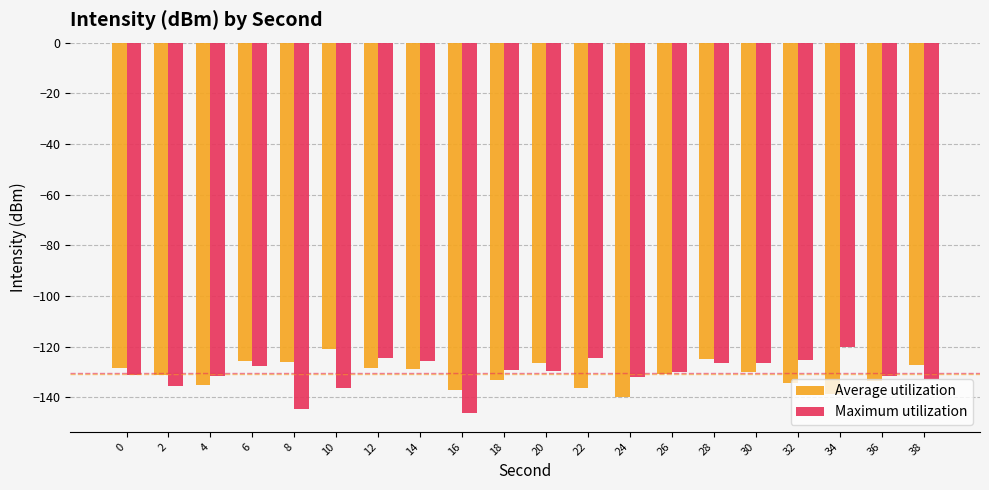

Rank the series at 2 from highest to lowest value.

Average utilization, Maximum utilization